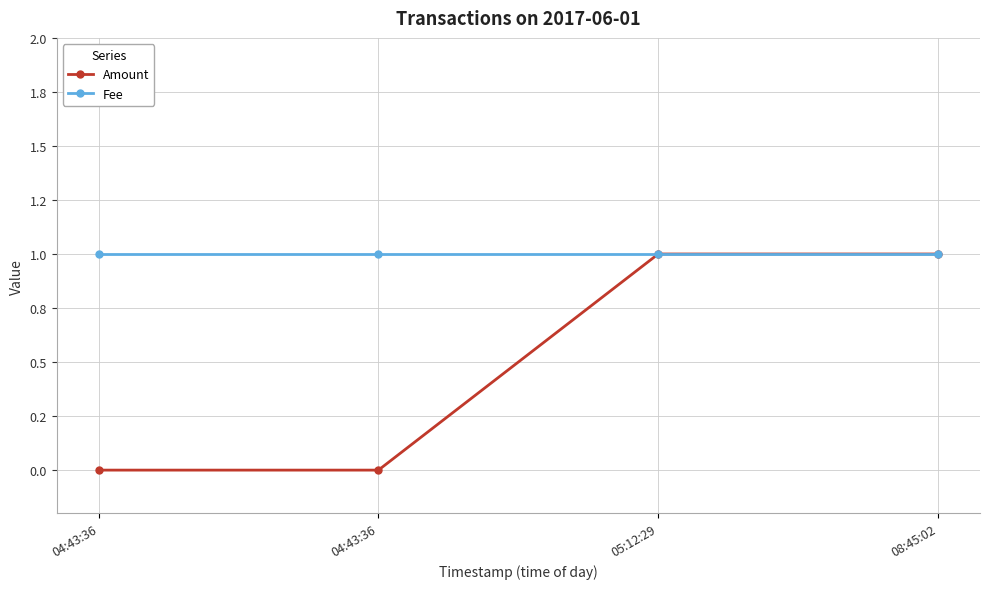

Does the chart have visible grid lines?

Yes